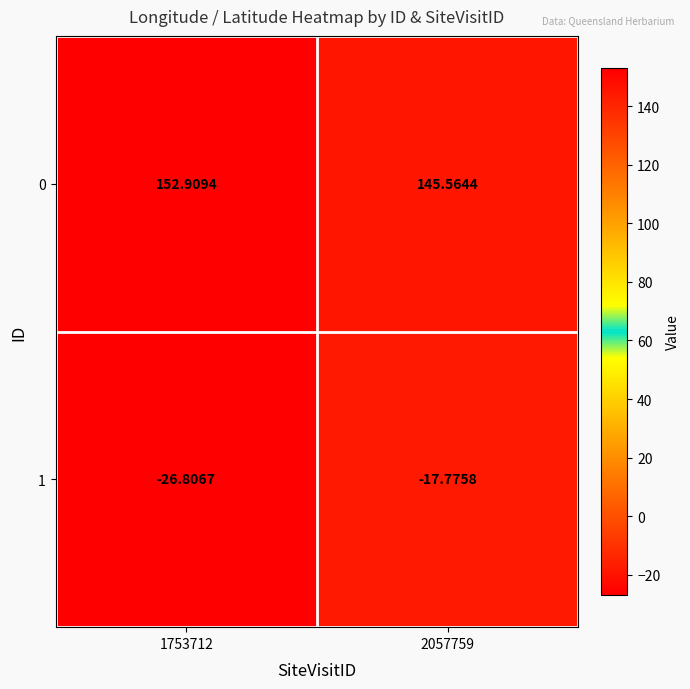

At which category does the chart reach its peak across all series?

1753712